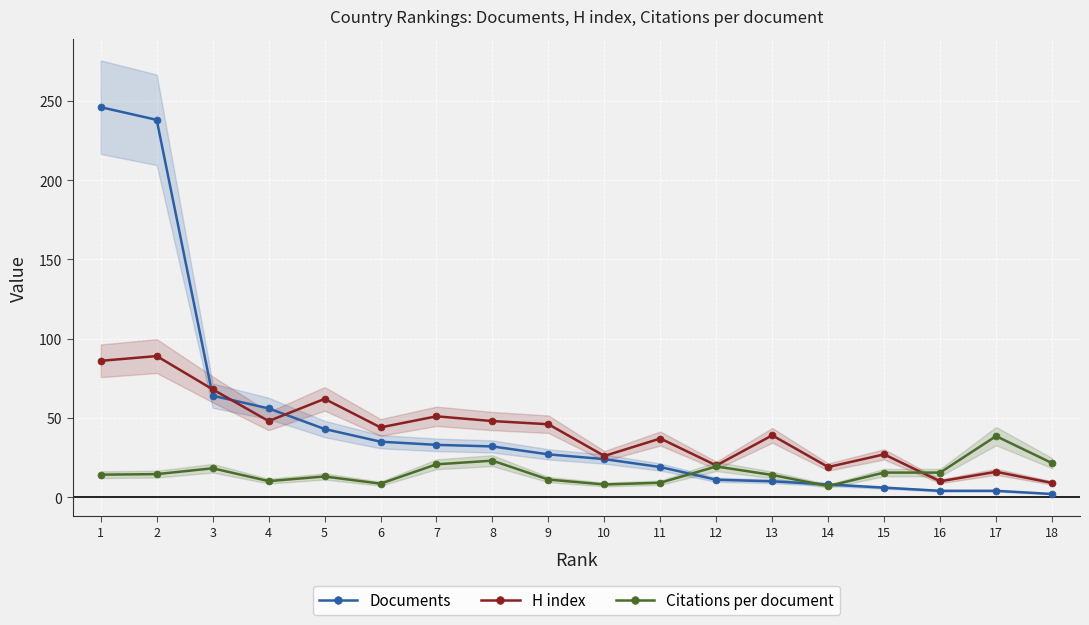

Reading left to right, list all the values displayed in this chart.

Documents: 1=246.0	2=238.0	3=64.0	4=56.0	5=43.0	6=35.0	7=33.0	8=32.0	9=27.0	10=24.0	11=19.0	12=11.0	13=10.0	14=8.0	15=6.0	16=4.0	17=4.0	18=2.0
H index: 1=86.0	2=89.0	3=68.0	4=48.0	5=62.0	6=44.0	7=51.0	8=48.0	9=46.0	10=26.0	11=37.0	12=20.0	13=39.0	14=19.0	15=27.0	16=10.0	17=16.0	18=9.0
Citations per document: 1=14.2	2=14.5	3=18.2	4=10.1	5=13.1	6=8.5	7=20.7	8=23.0	9=11.1	10=8.0	11=9.1	12=19.4	13=14.0	14=7.0	15=15.5	16=15.5	17=38.5	18=21.5